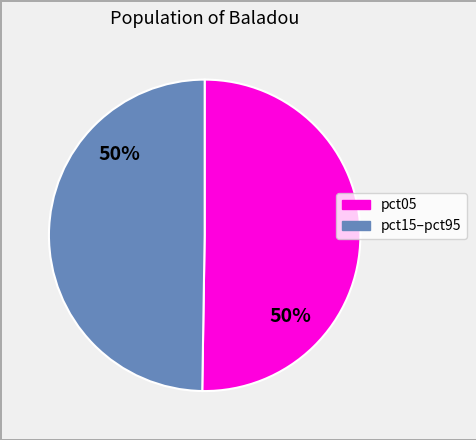

To the nearest percent, what is the average slice percentage?

50%